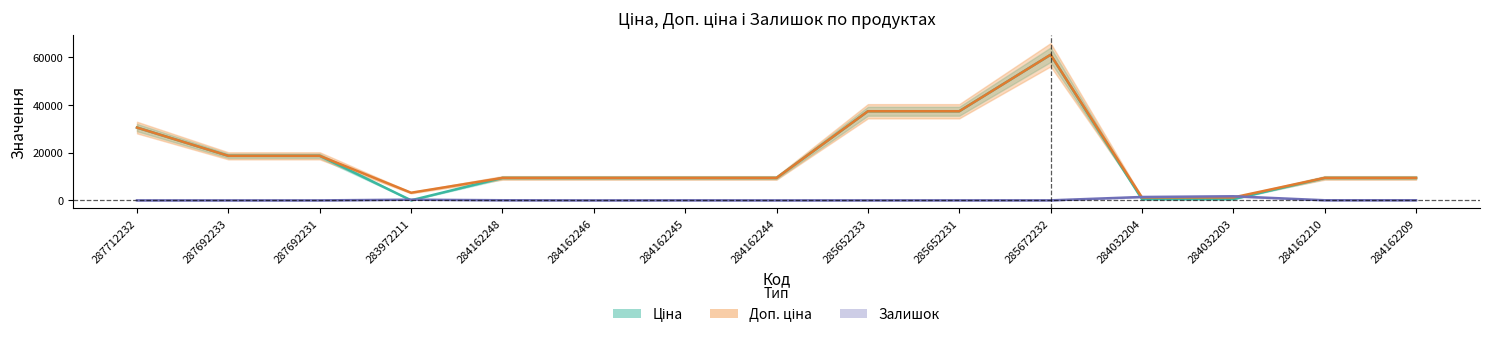

Reading right to left, extract all data points from this chart.

Ціна: 284162209=9416.9	284162210=9416.9	284032203=535.4	284032204=535.4	285672232=61024.7	285652231=37343.0	285652233=37343.0	284162244=9416.9	284162245=9416.9	284162246=9416.9	284162248=9416.9	283972211=32.0	287692231=18671.5	287692233=18671.5	287712232=30512.3
Доп. ціна: 284162209=9416.9	284162210=9416.9	284032203=1227.2	284032204=1227.2	285672232=61024.7	285652231=37343.0	285652233=37343.0	284162244=9416.9	284162245=9416.9	284162246=9416.9	284162248=9416.9	283972211=3205.0	287692231=18671.5	287692233=18671.5	287712232=30512.3
Залишок: 284162209=54.0	284162210=54.0	284032203=1721.0	284032204=1426.0	285672232=16.0	285652231=21.0	285652233=12.0	284162244=1.0	284162245=27.0	284162246=0.0	284162248=59.0	283972211=299.0	287692231=0.0	287692233=0.0	287712232=0.0